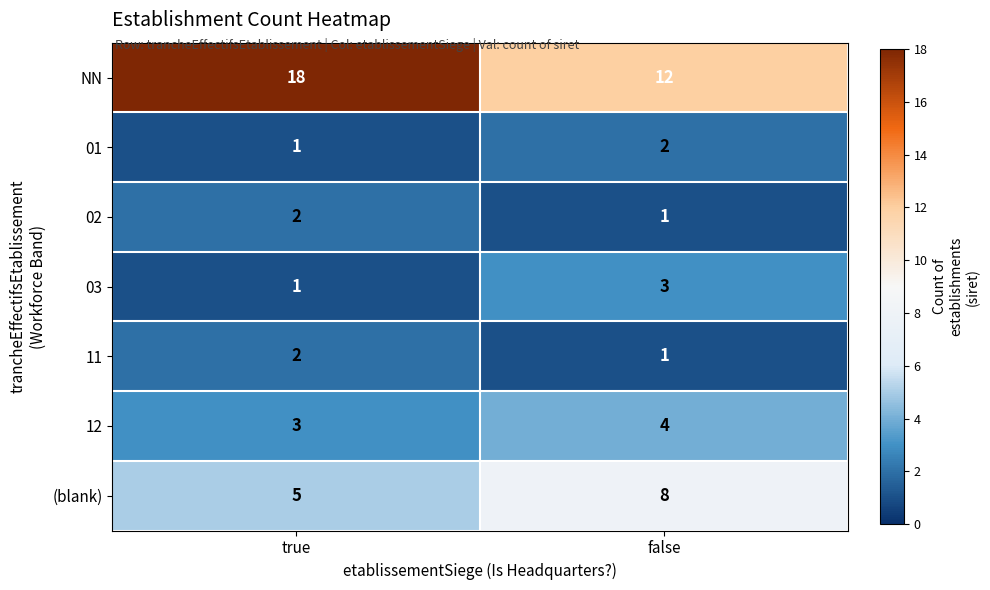

Reading left to right, list all the values displayed in this chart.

NN: true=18	false=12
01: true=1	false=2
02: true=2	false=1
03: true=1	false=3
11: true=2	false=1
12: true=3	false=4
(blank): true=5	false=8